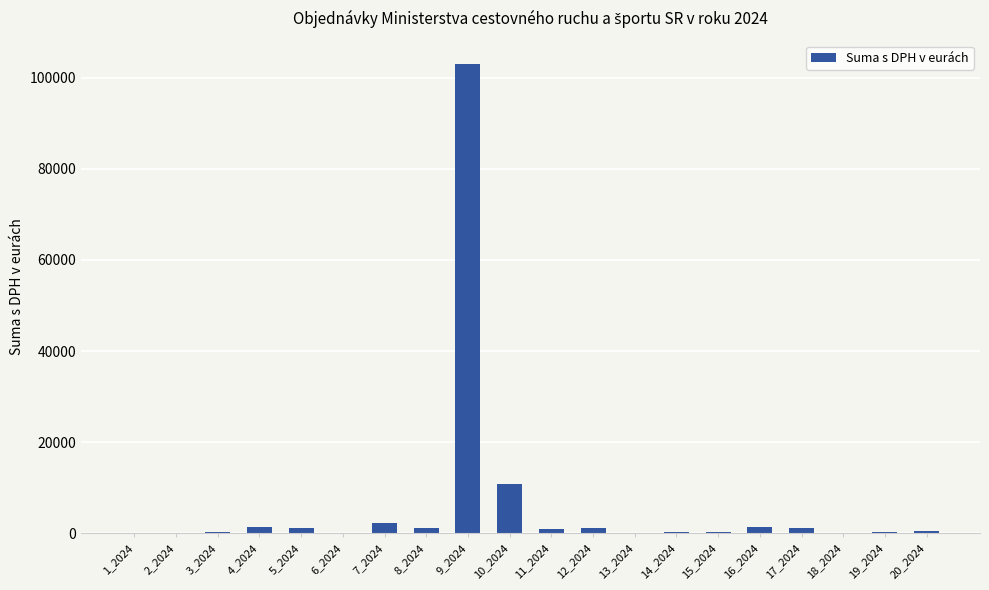

Are the bars horizontal?

No